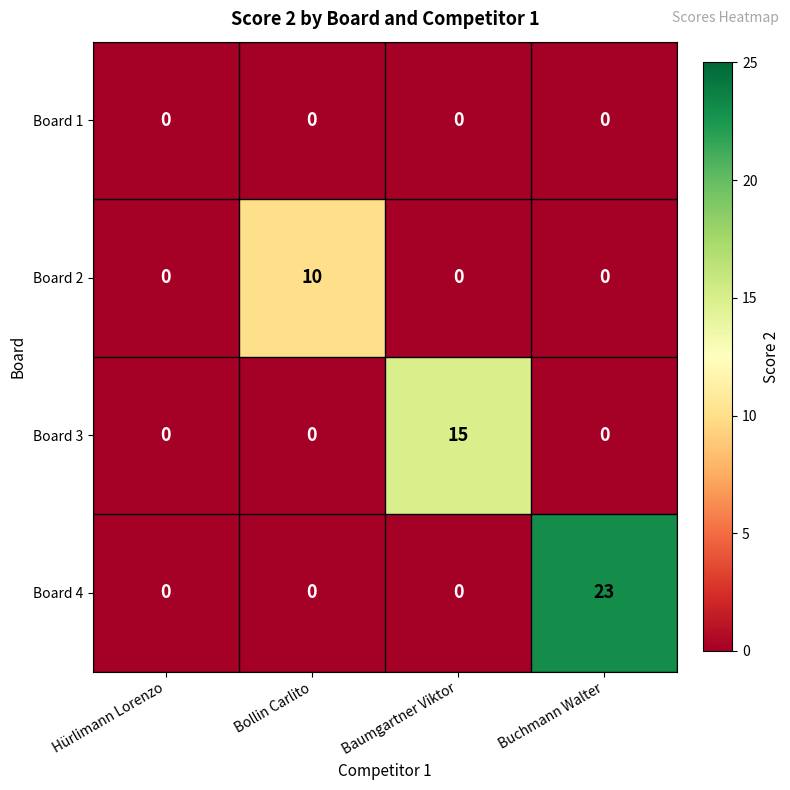

At how many categories does at least one series exceed 3?

3